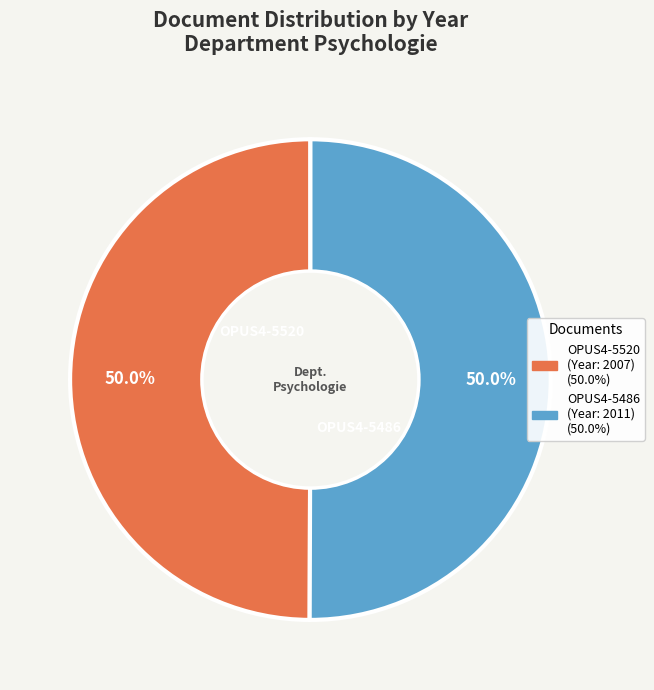

Combined, do OPUS4-5486 and OPUS4-5520 account for over 50%?

Yes